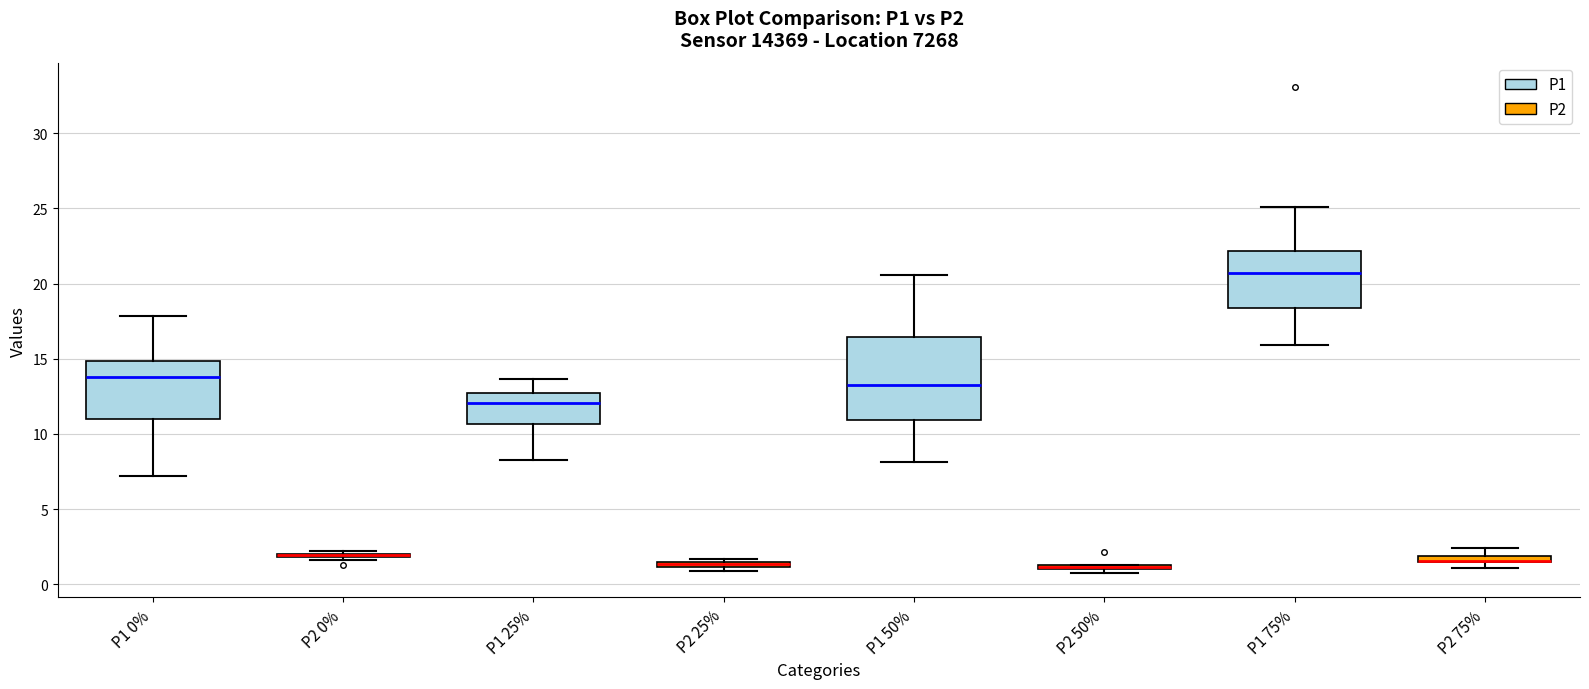

Where is the upper edge of the box for P1 50% (P2) on the y-axis? The values are not printed on the chart, so give them approximately, as read against the axis.

1.5